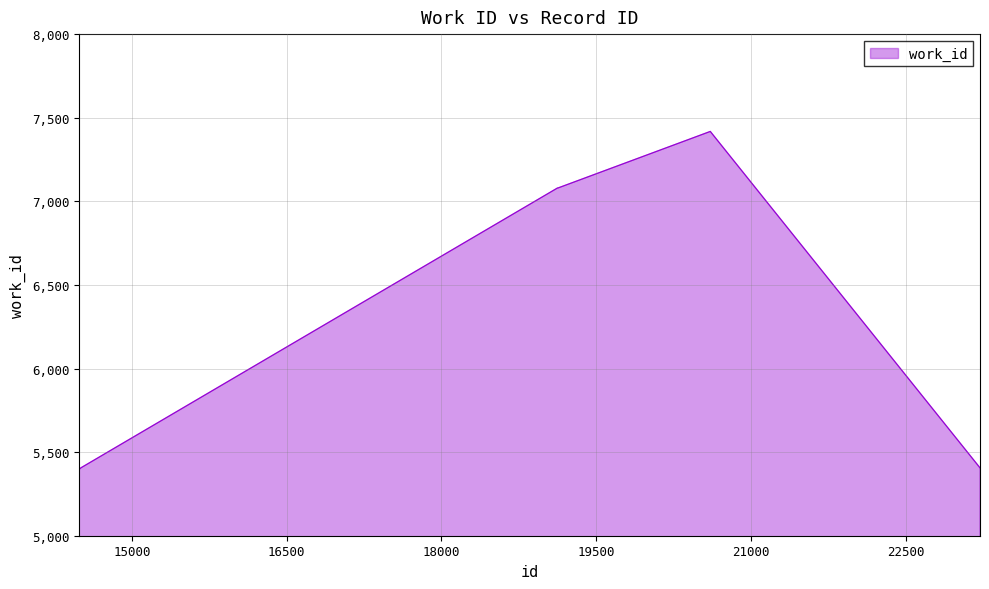

What is the difference between the maximum and minimum values?

2024